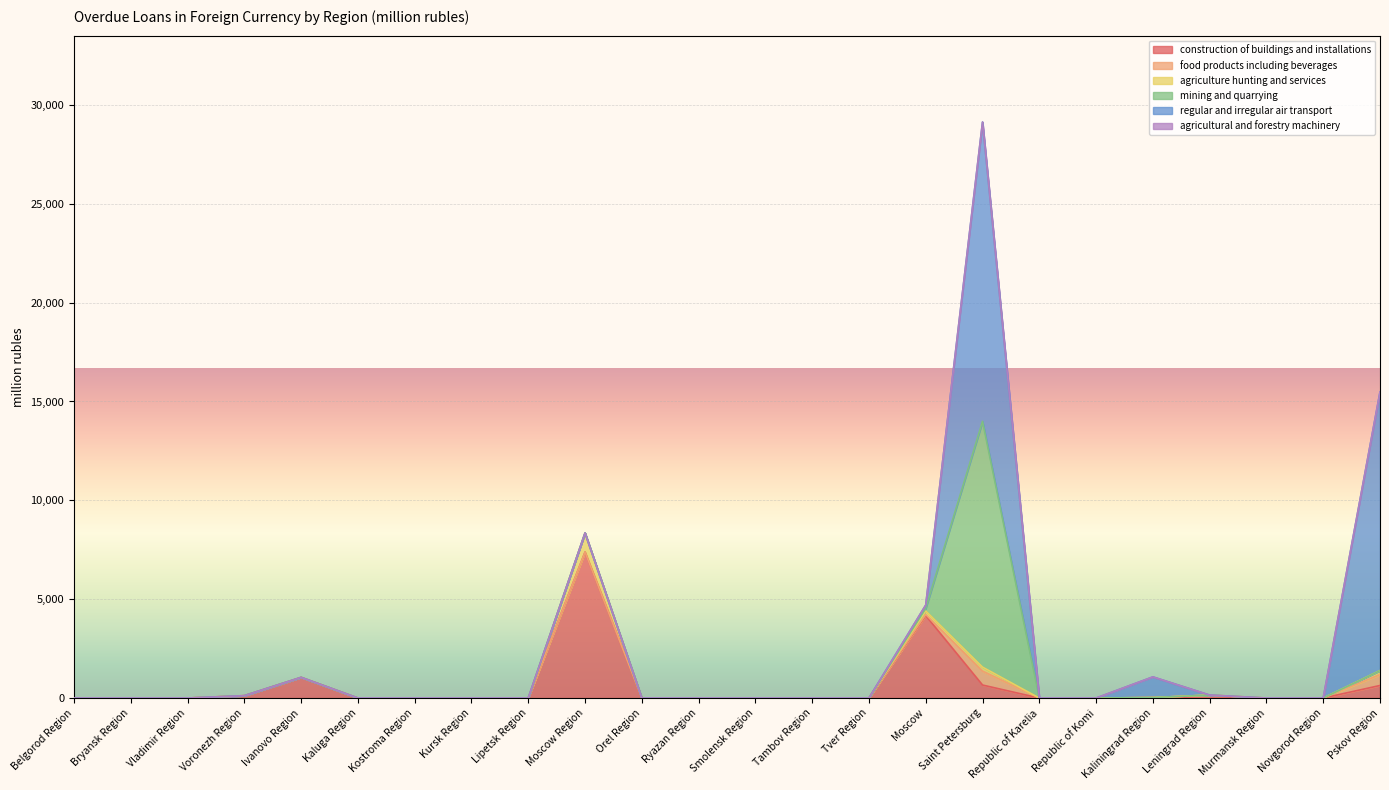

Where is mining and quarrying nearest to the value 6215?

Moscow